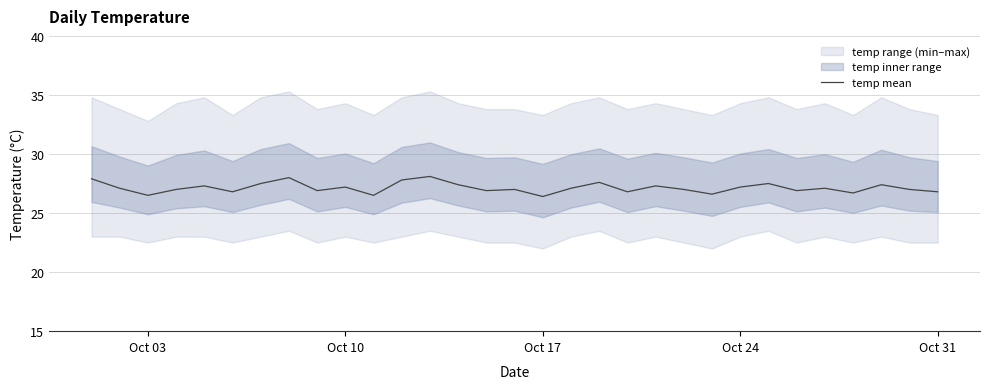

True or false: temp mean has a value of 15.8 at Oct 17.

False